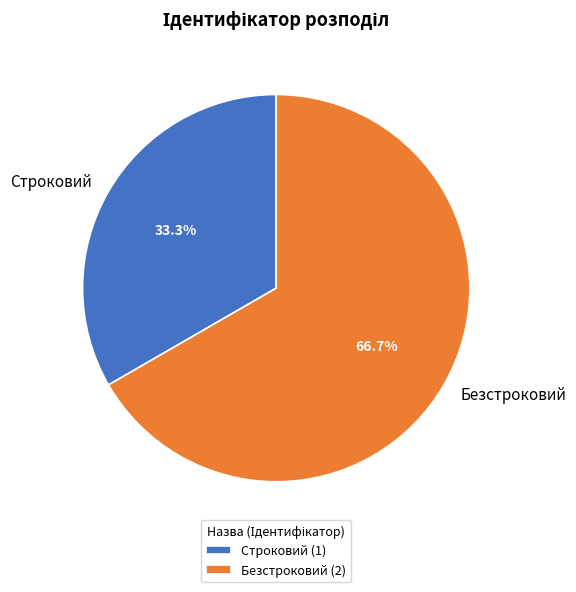

Does Строковий represent more than half of the total?

No